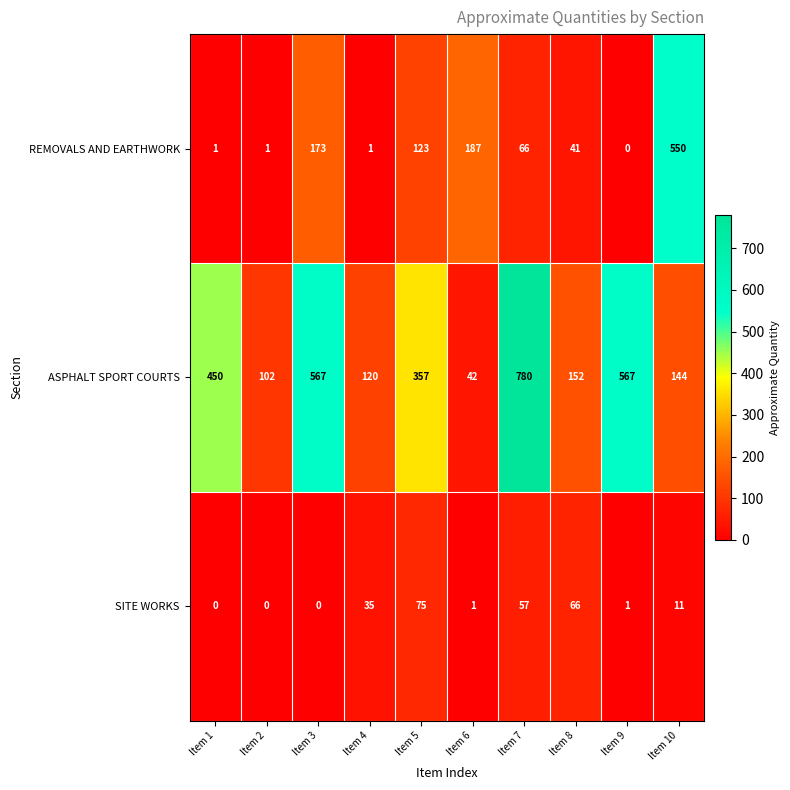

What is the minimum value for ASPHALT SPORT COURTS?

42